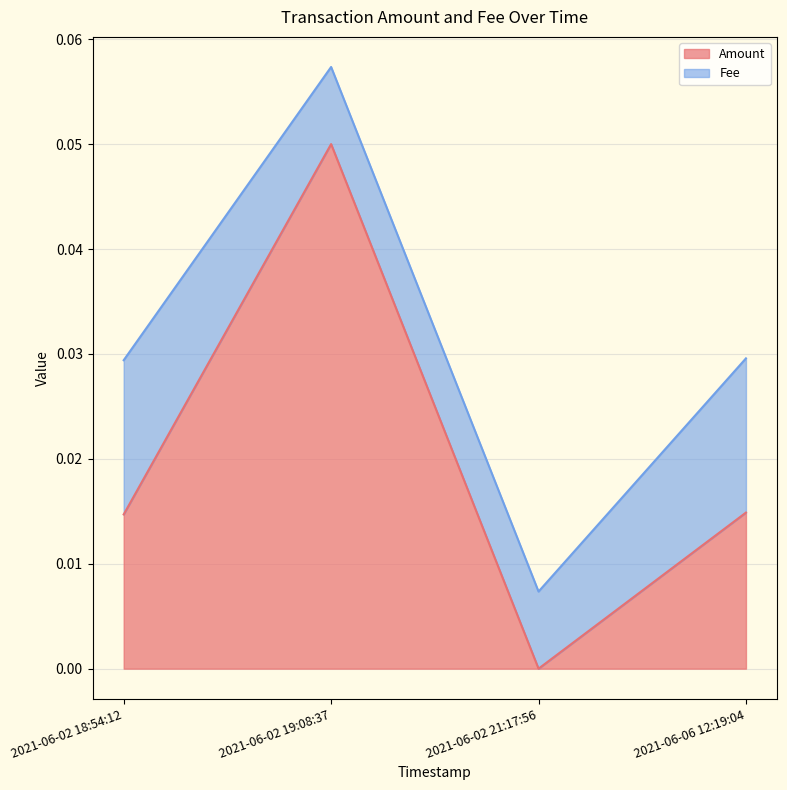

At which category is the sum across all series the highest?

2021-06-02 19:08:37